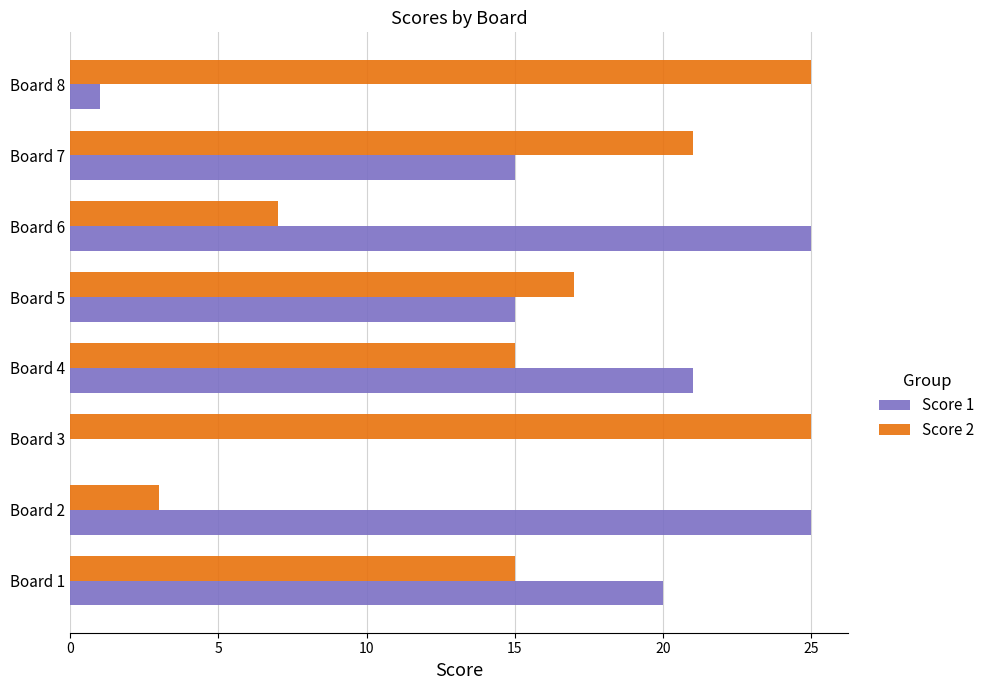

The Score 2 series shows 5 at Board 2. True or false?

False